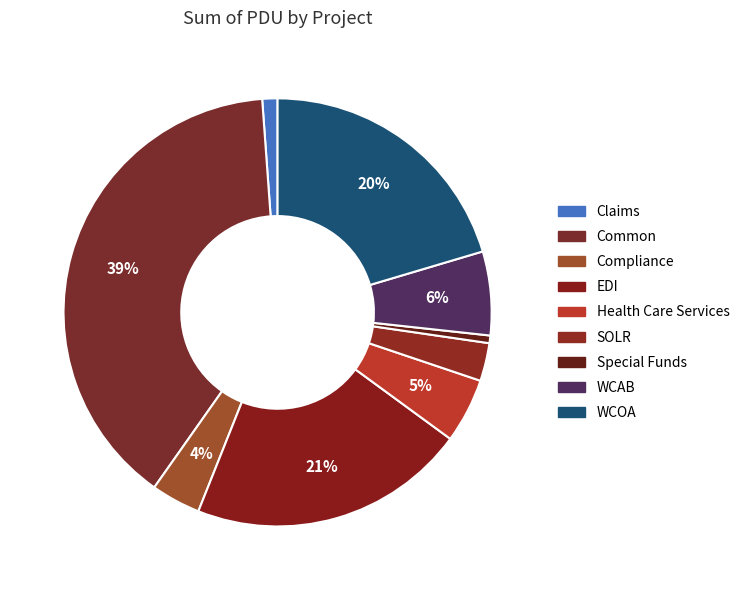

To the nearest percent, what is the difference between the WCOA and Special Funds slice percentages?

20%